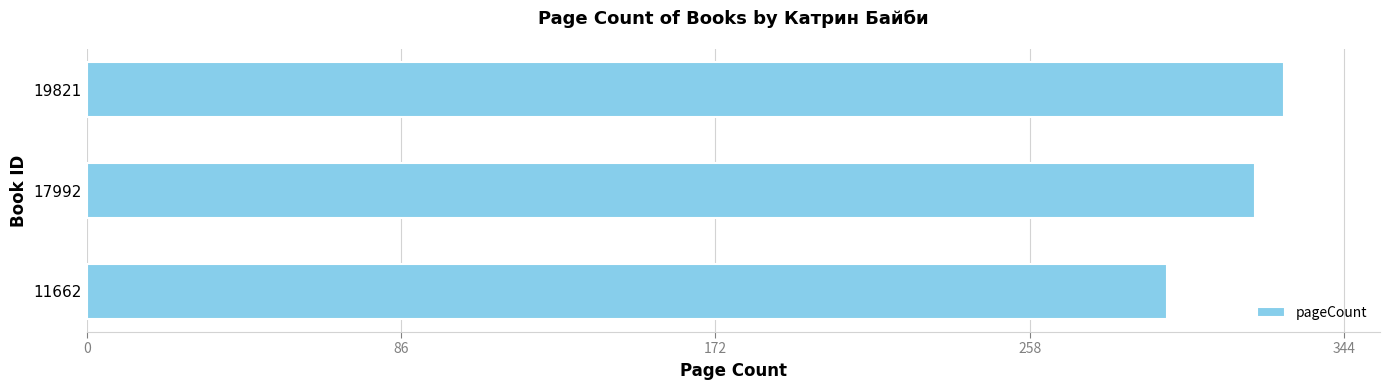

What is the difference between the maximum and minimum values?

32